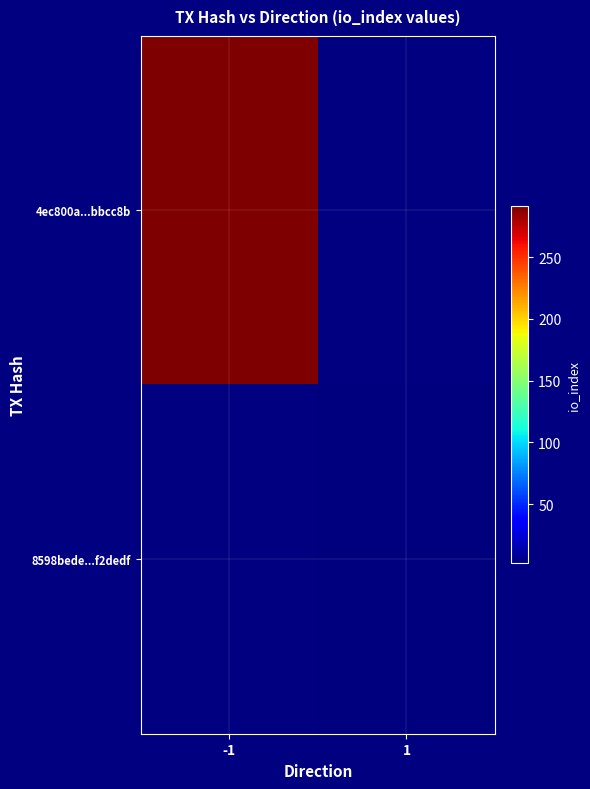

At which label does 8598bede...f2dedf reach its peak?

-1